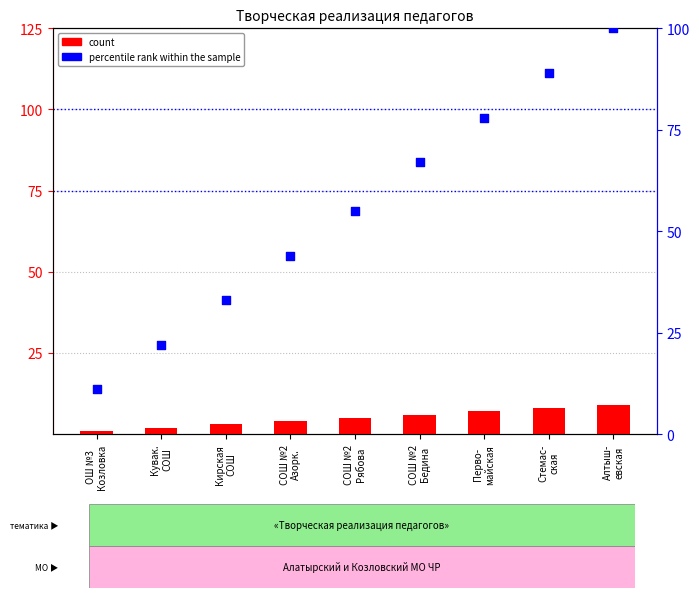

Which series has the largest Y range (max minus min)?

percentile rank within the sample